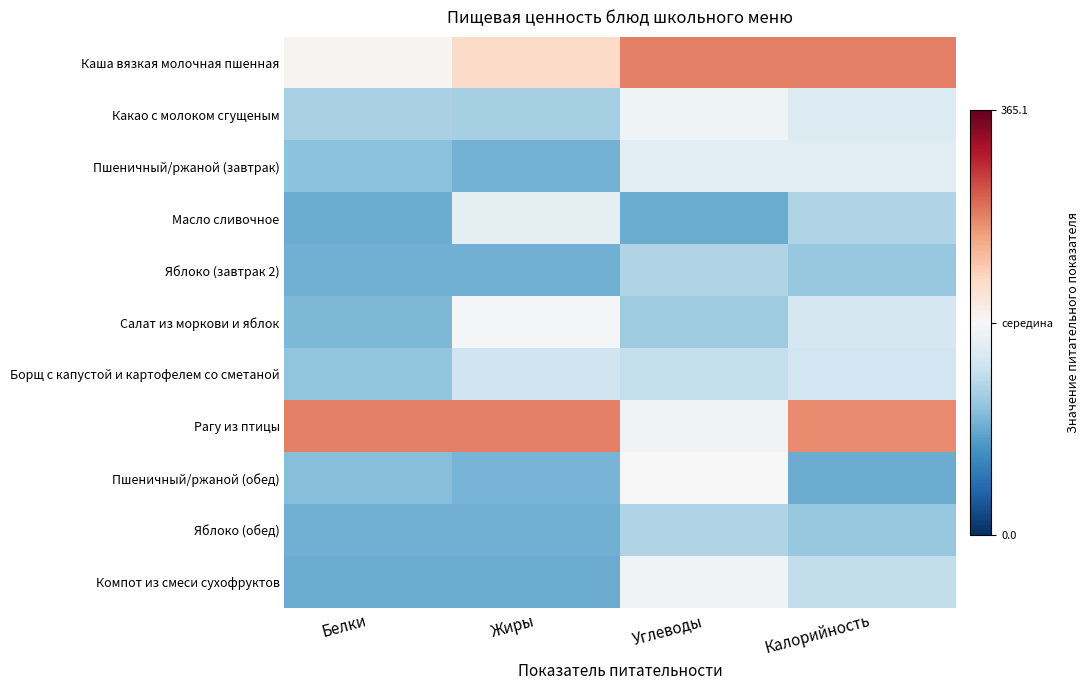

What is the spread (max minus min) of values at Калорийность?

1.0